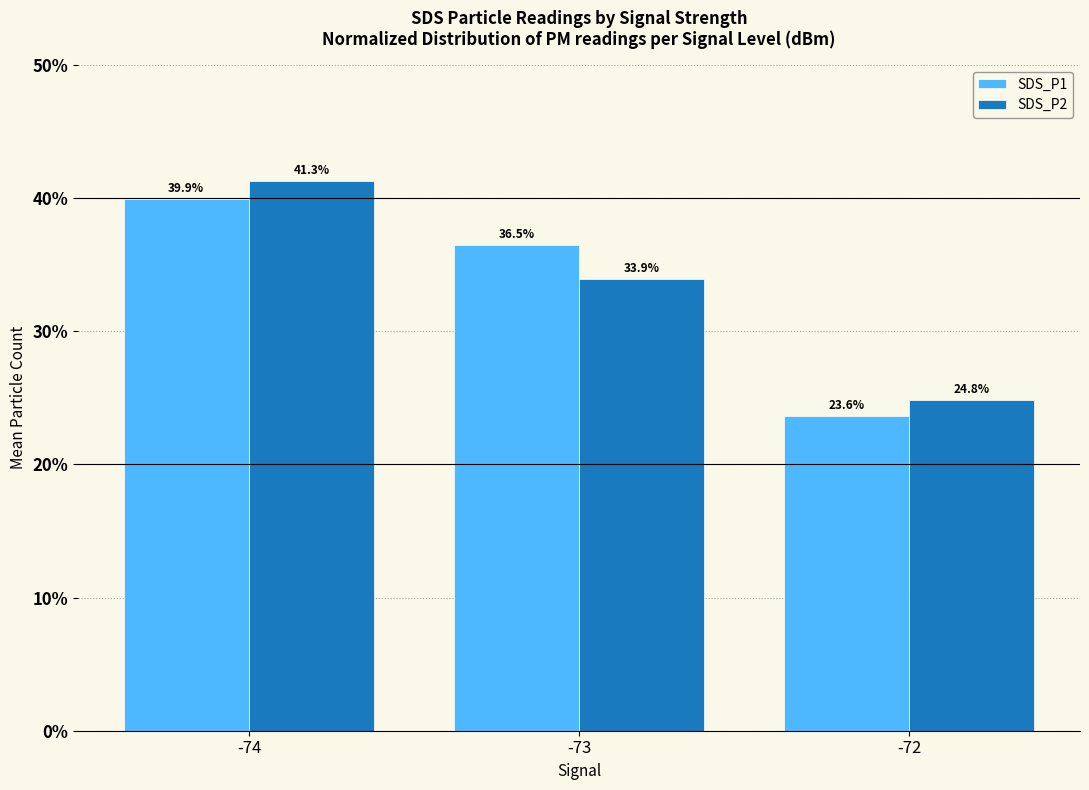

What is the difference between the SDS_P2 values at -72 and -74?

16.4